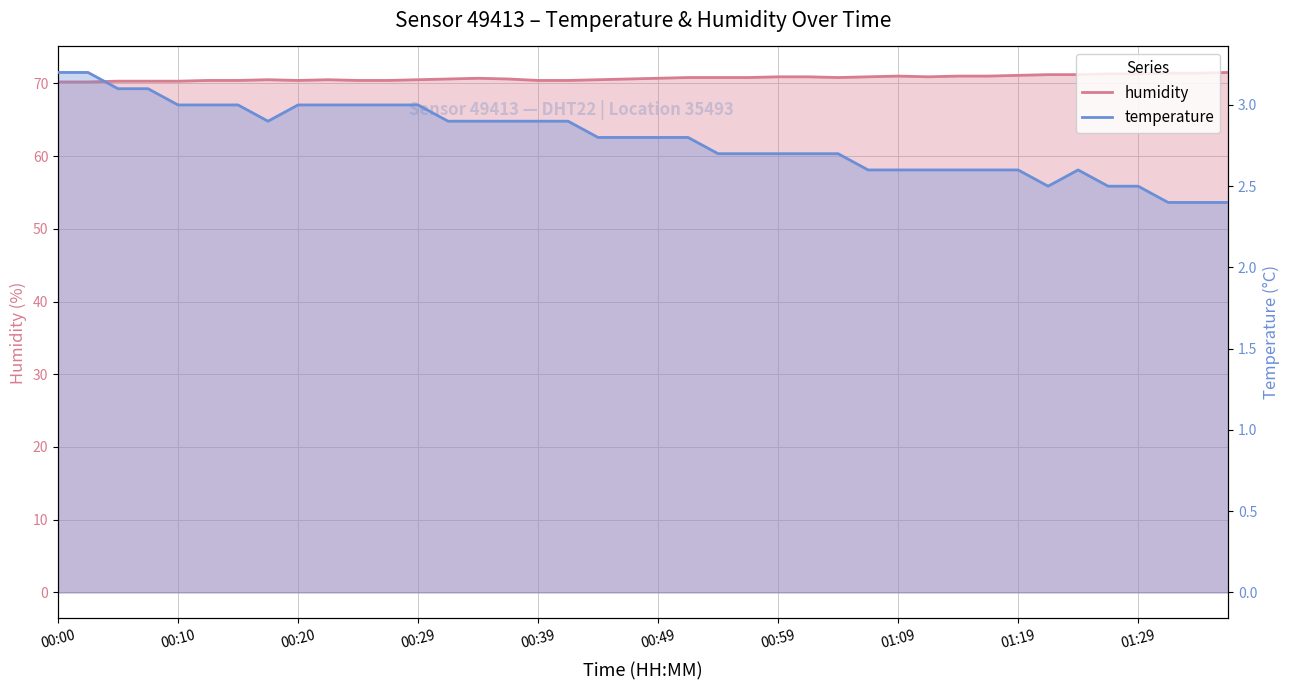

What is the average value of the temperature series?

2.8